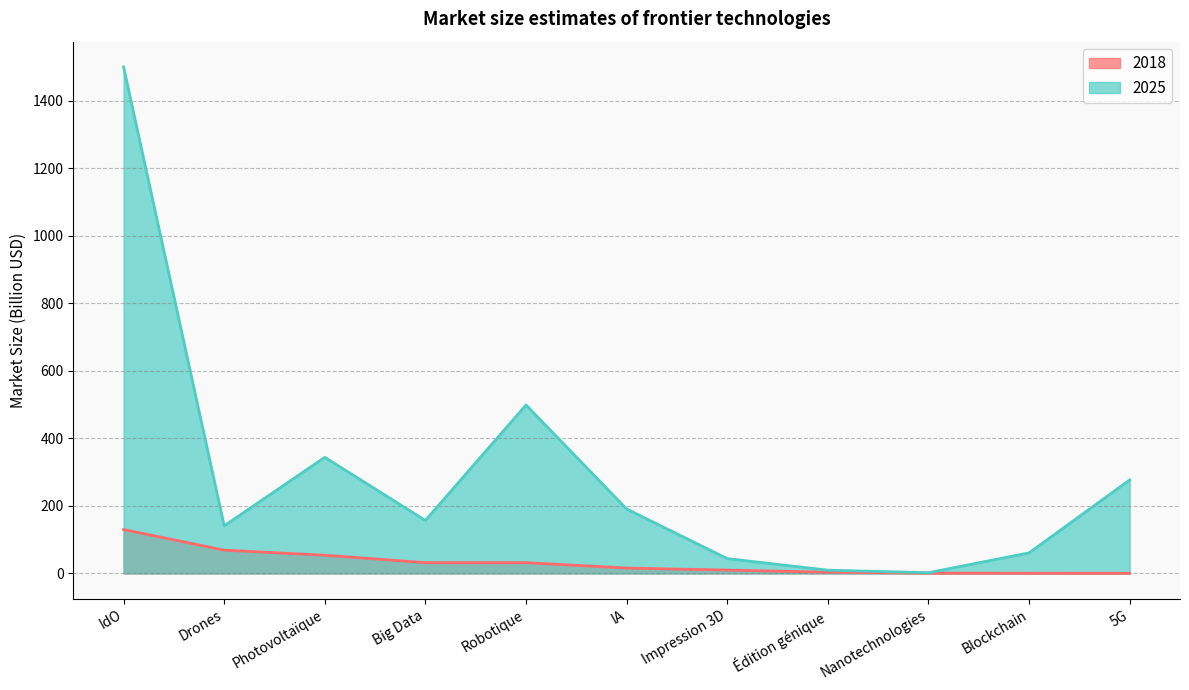

True or false: 2025 has a value of 282.9 at IA.

False